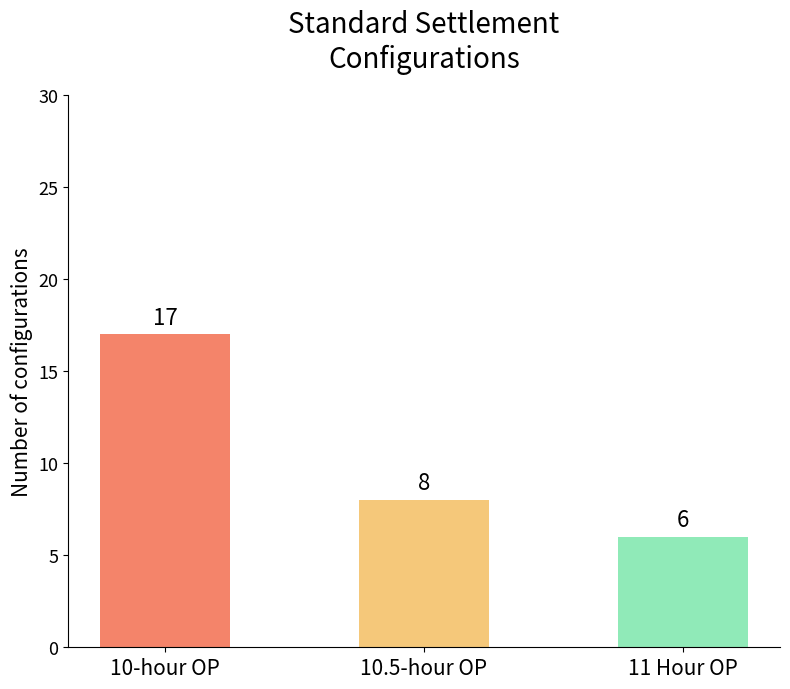

How many categories are shown in the chart?

3